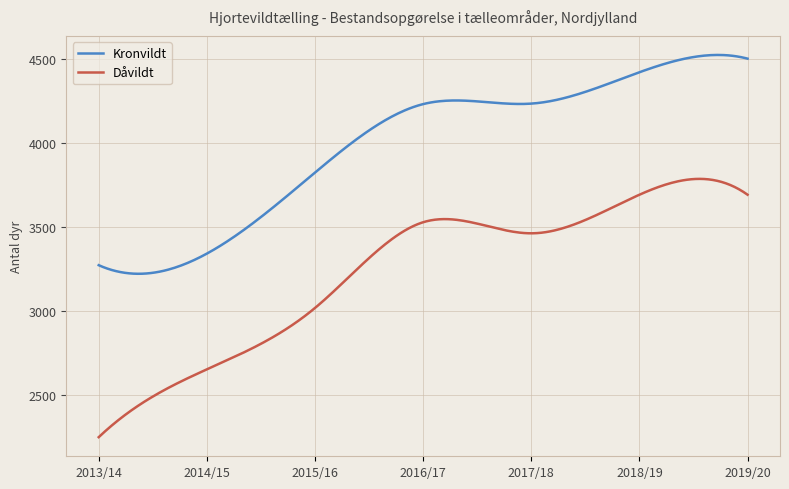

How many lines are shown in the chart?

2